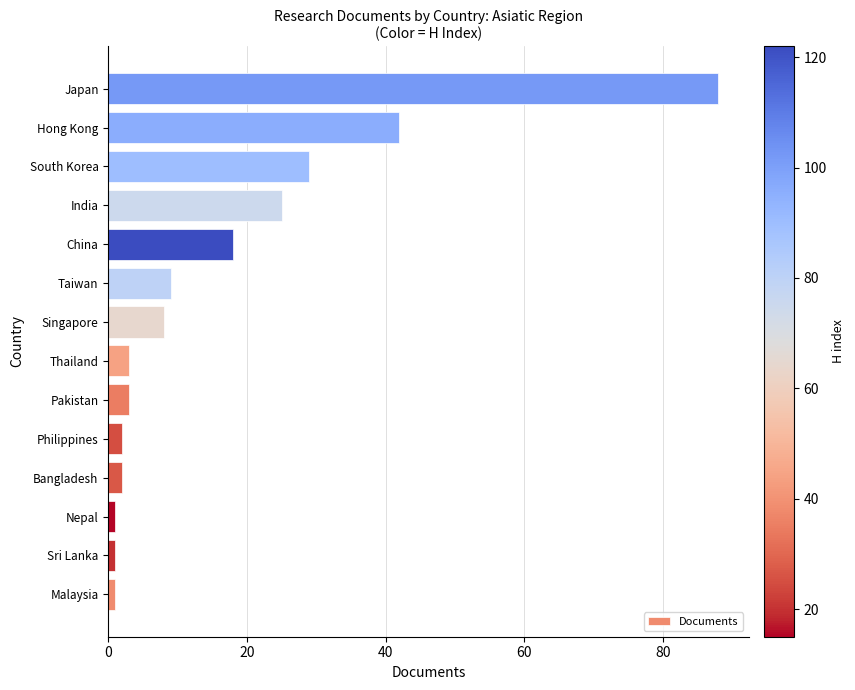

What is the difference between the maximum and minimum values?

87